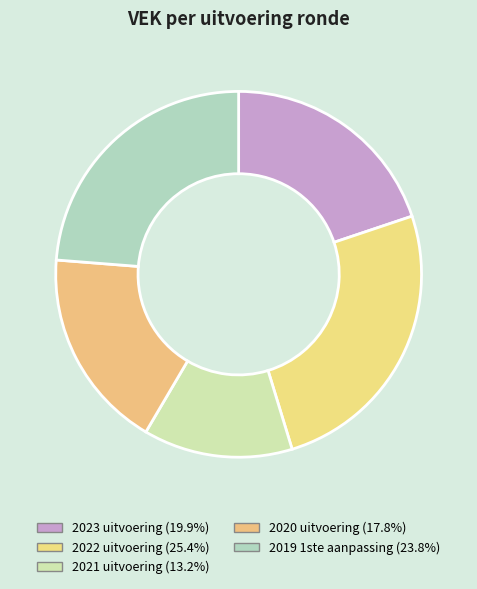

What percentage is the 2021 uitvoering slice, to the nearest percent?

13%